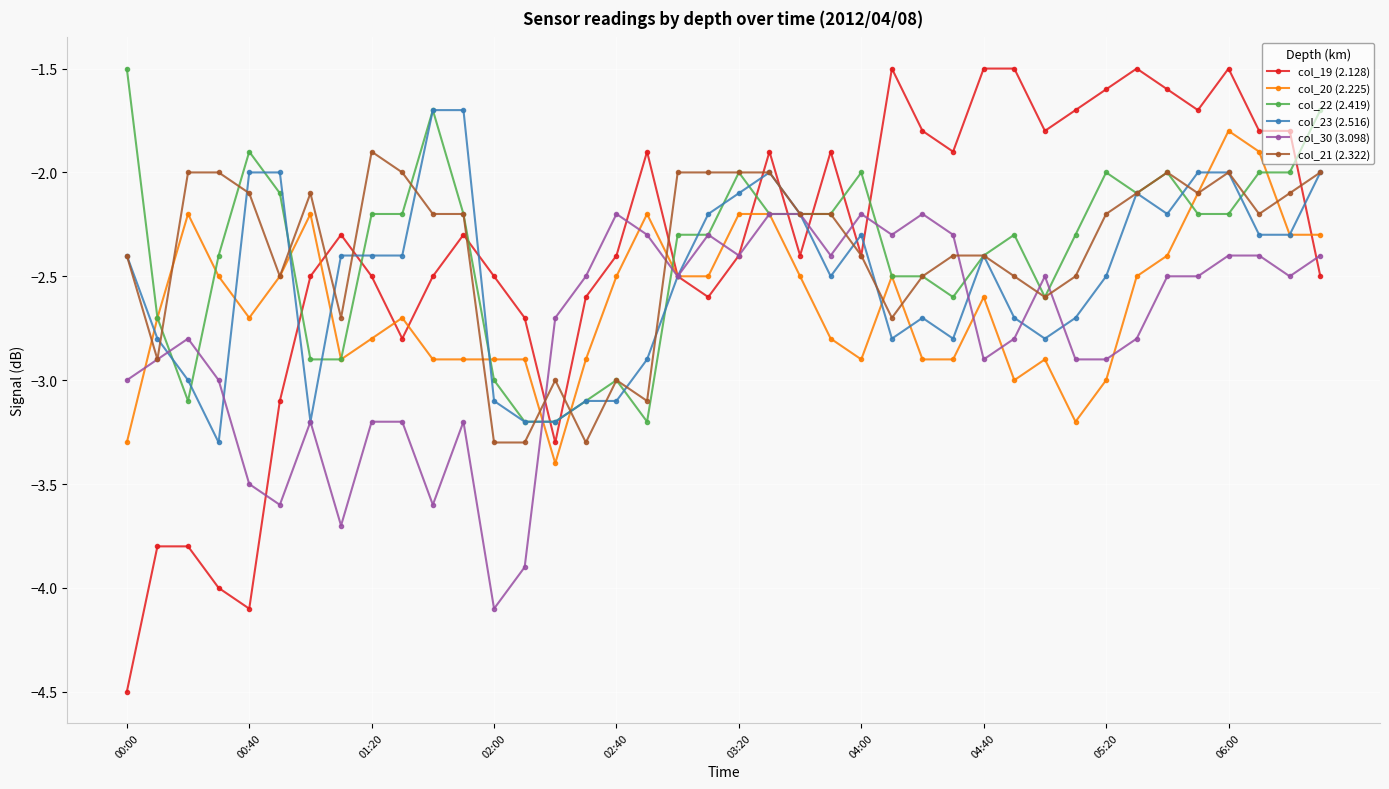

What is the difference between the second highest and second lowest values in the col_30 (3.098) series?

1.7